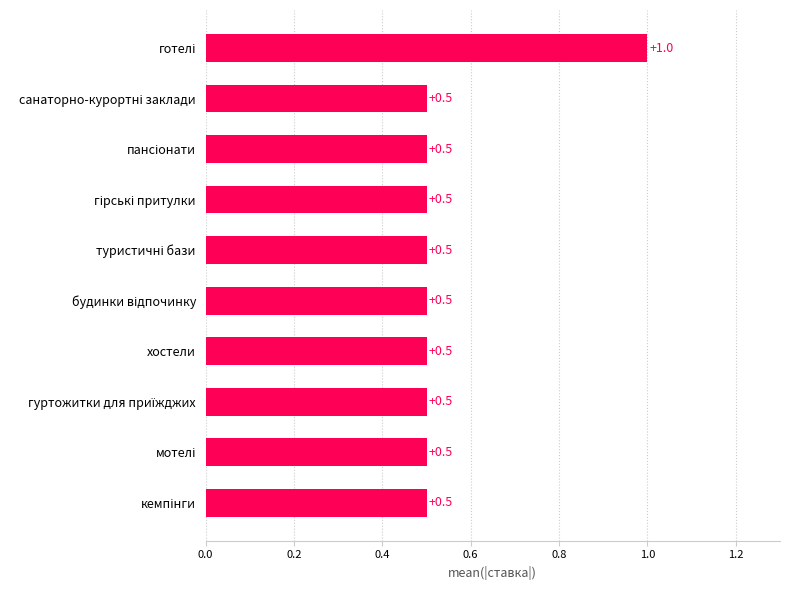

How many values are between 0 and 1?

10